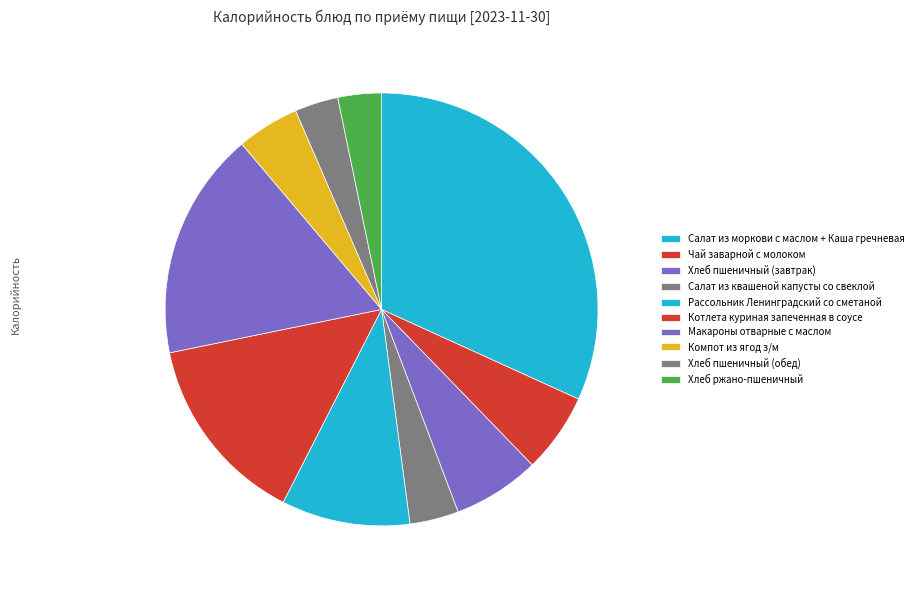

The Салат из моркови с маслом + Каша гречневая slice represents 19% of the pie. True or false?

False